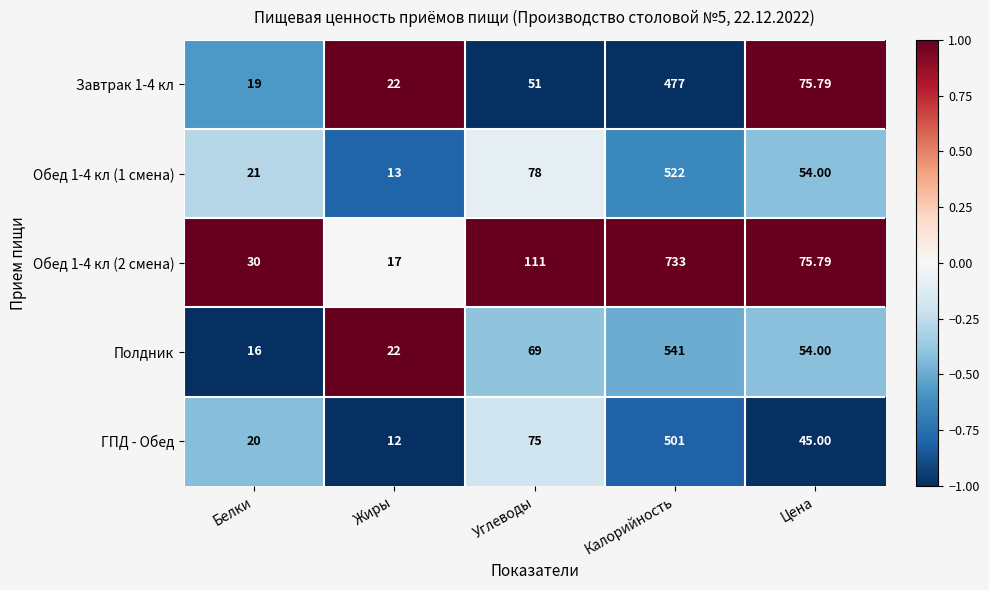

Which category has the highest value in the Полдник series?

Калорийность